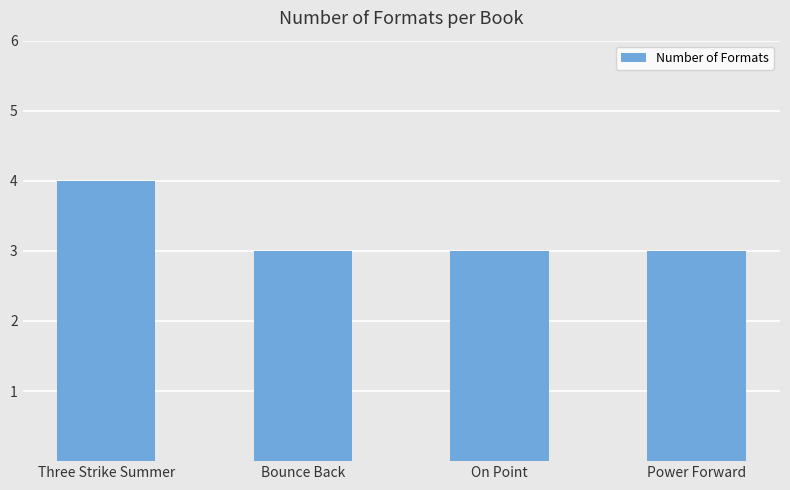

What is the greatest value displayed?

4